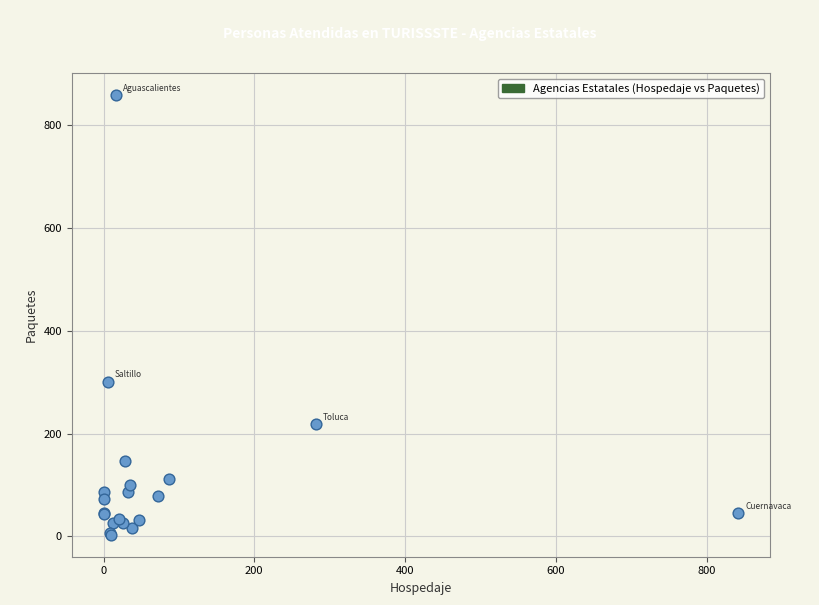

What Y value in the scatter plot is closest to 431?

301